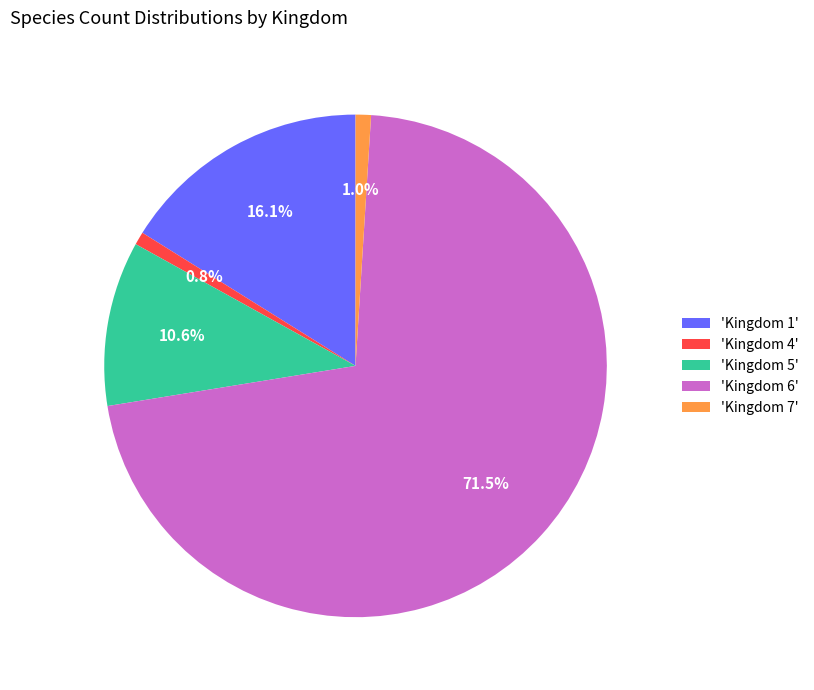

Between 'Kingdom 4' and 'Kingdom 6', which is larger?

'Kingdom 6'